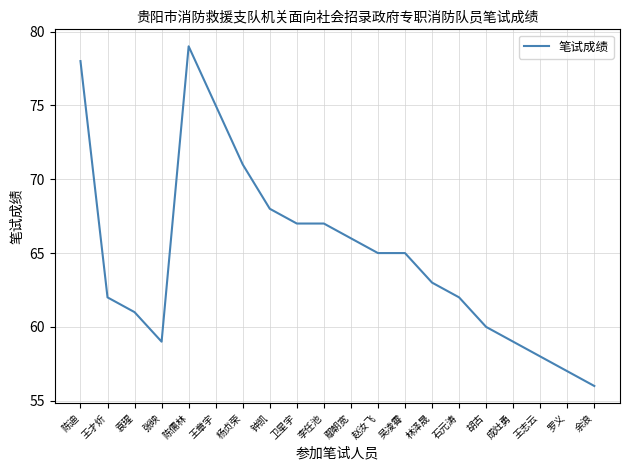

What position from the right is 钟凯?

13